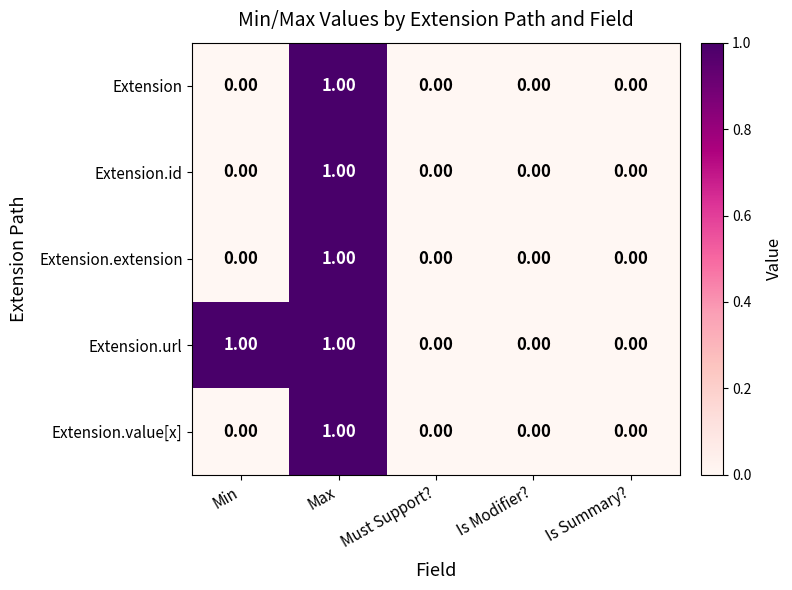

Which category has the highest value in the Extension series?

Max